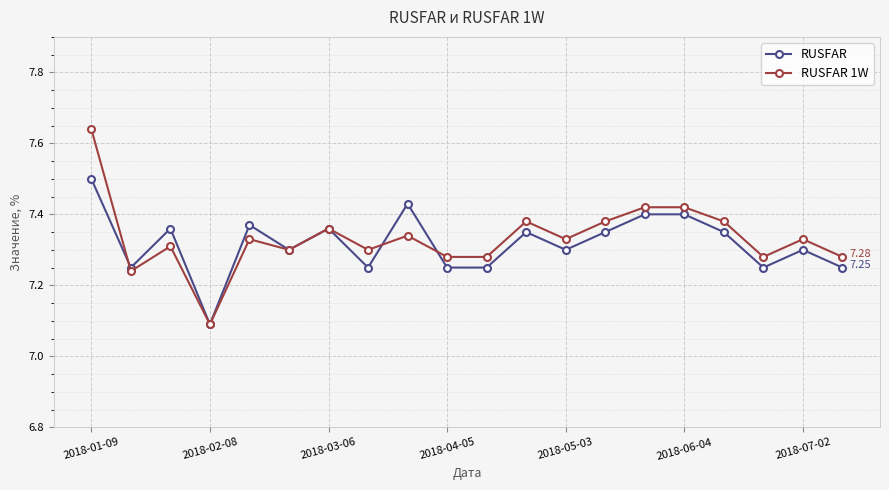

True or false: RUSFAR 1W and RUSFAR intersect in this chart.

True